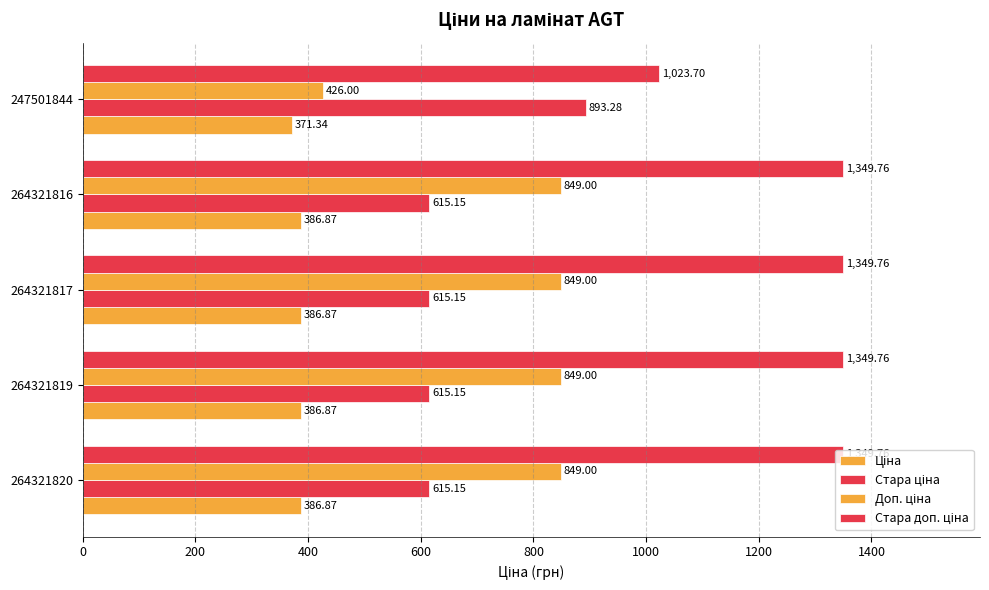

Count the number of categories in the chart.

5